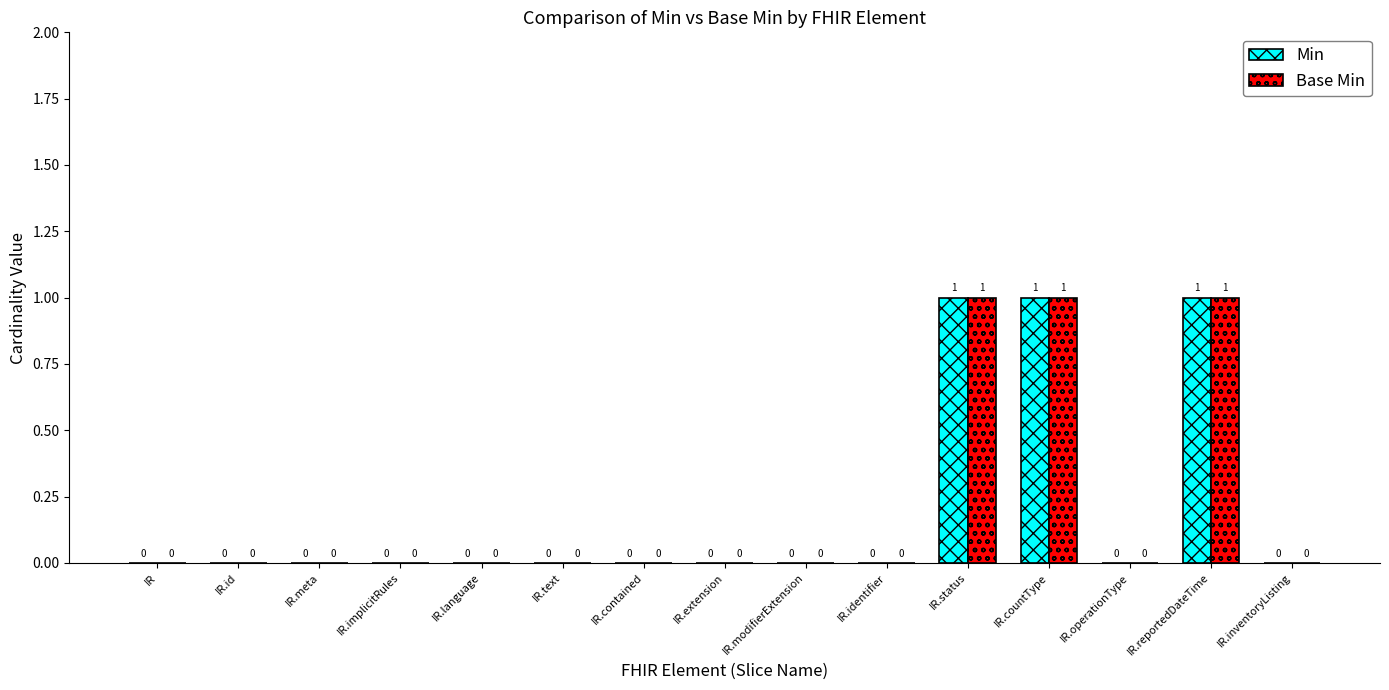

How many data points does each series have?

15